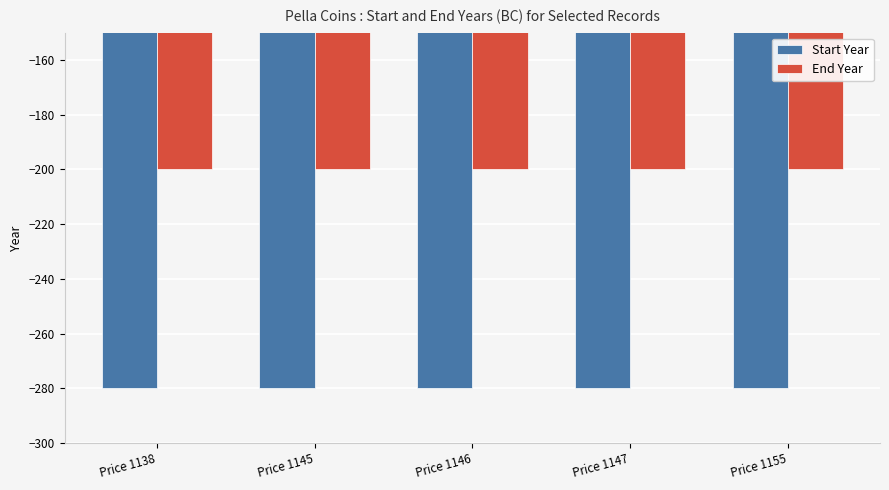

The value of End Year at Price 1146 is -200. True or false?

True